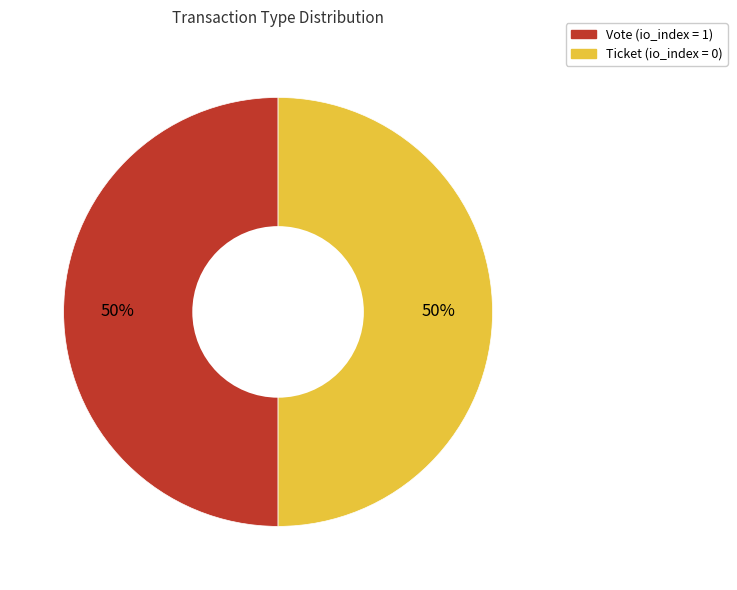

To the nearest percent, what is the average slice percentage?

50%